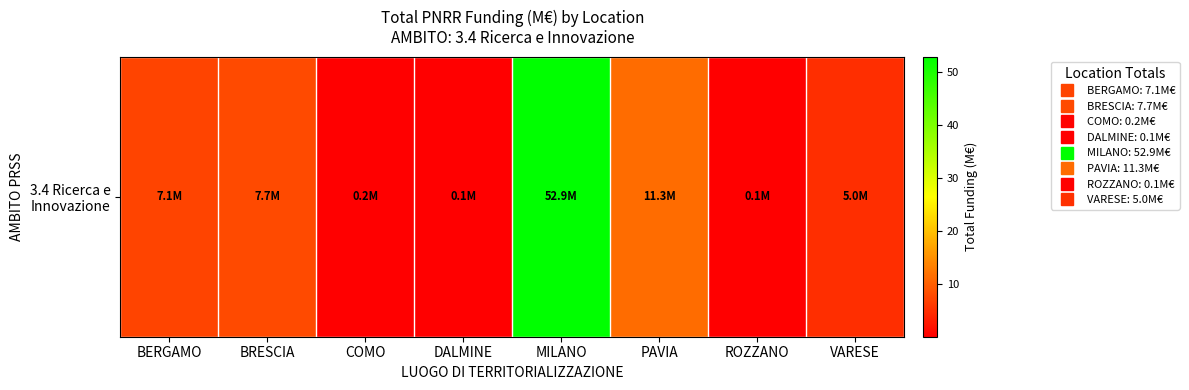

Reading left to right, list all the values displayed in this chart.

7.1	7.7	0.2	0.1	52.9	11.3	0.1	5.0